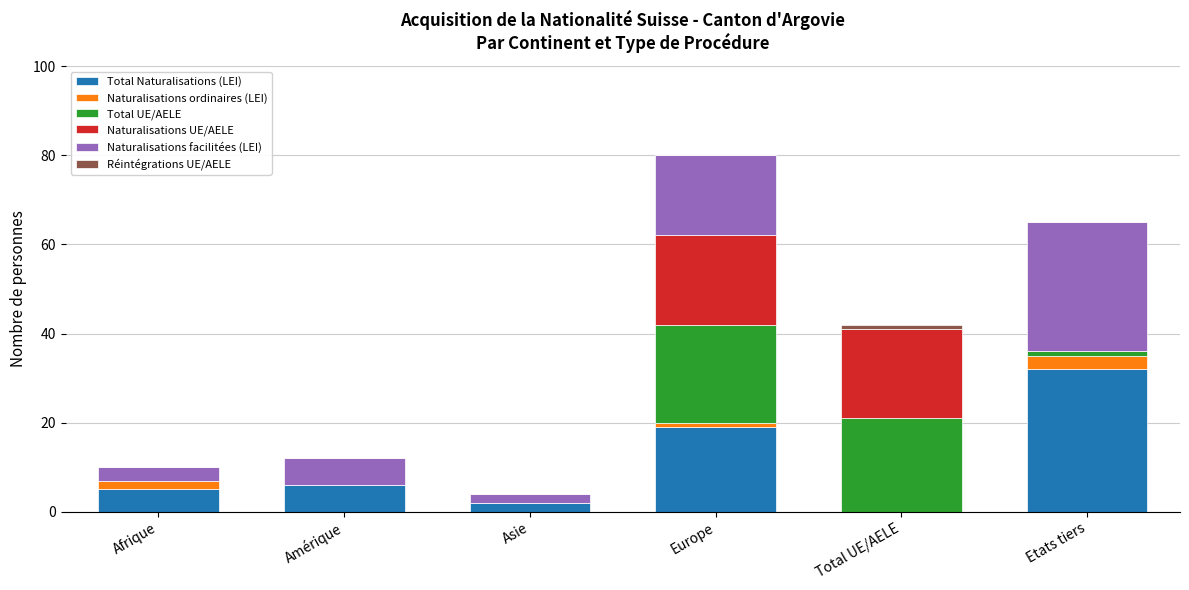

At which category is the sum across all series the highest?

Europe